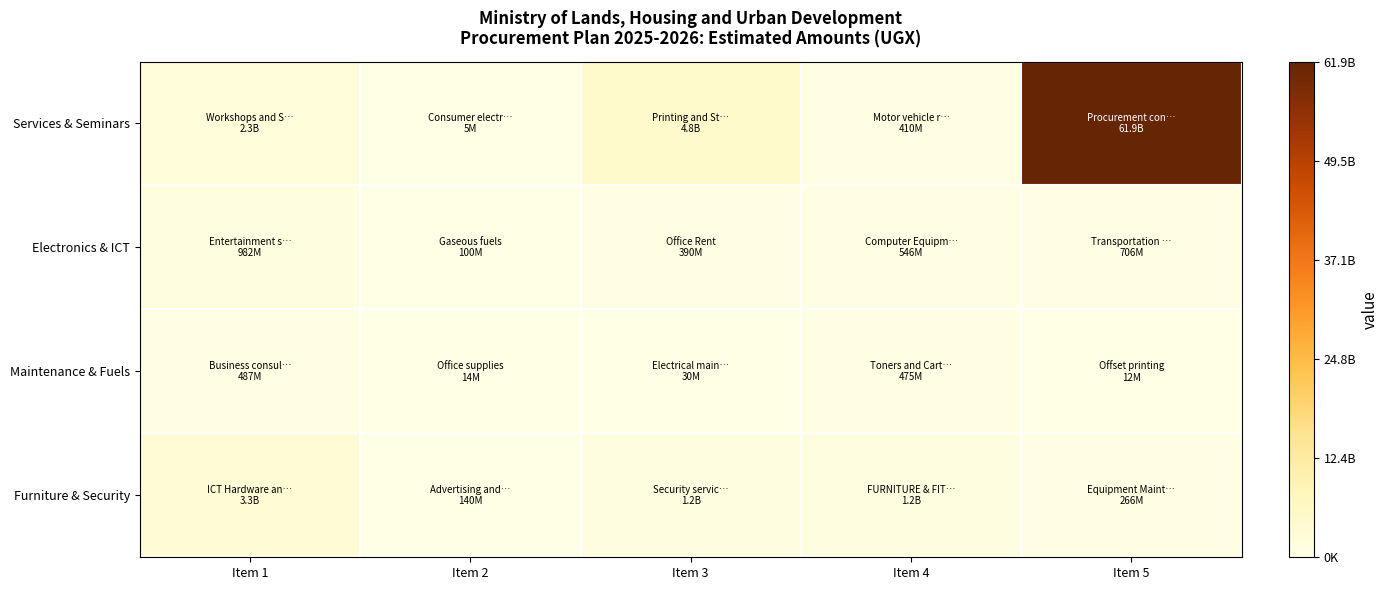

At which category is the sum across all series the highest?

Item 5